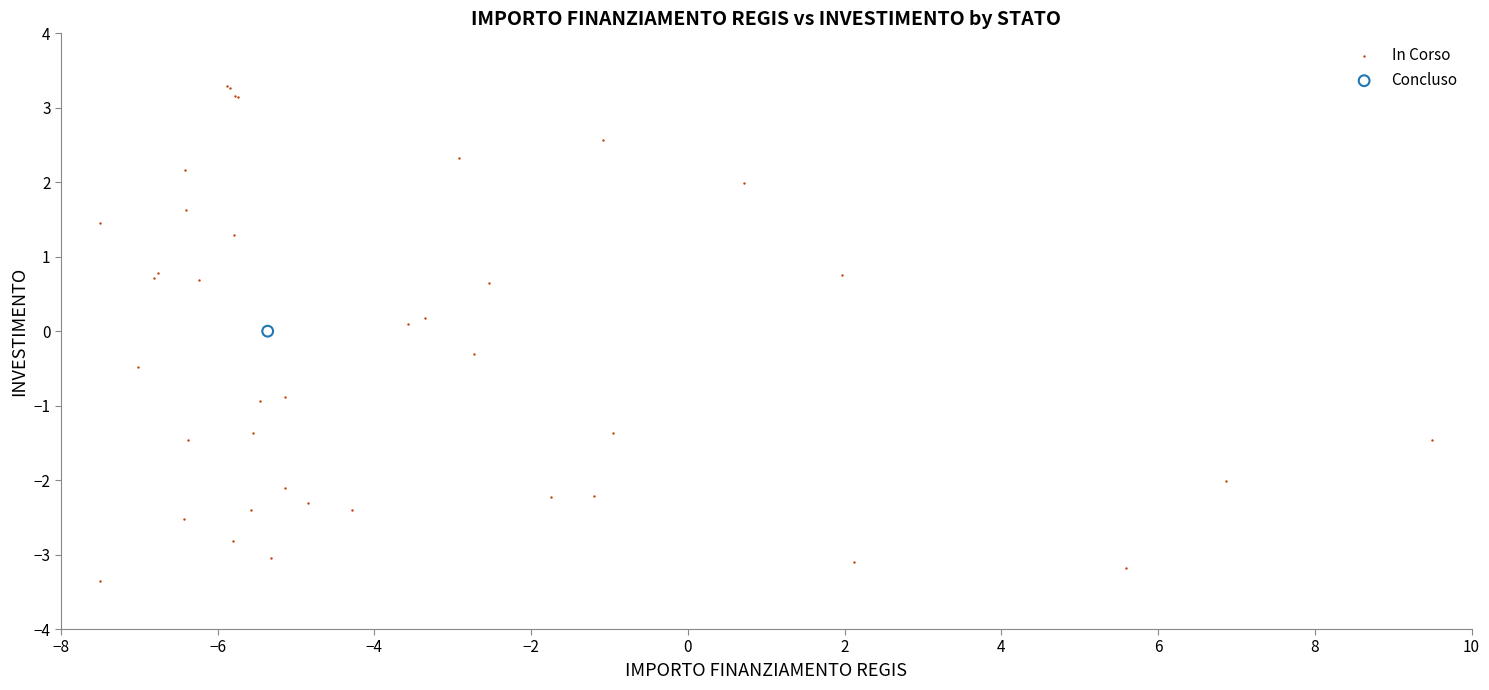

What are all the series names shown in the legend?

In Corso, Concluso